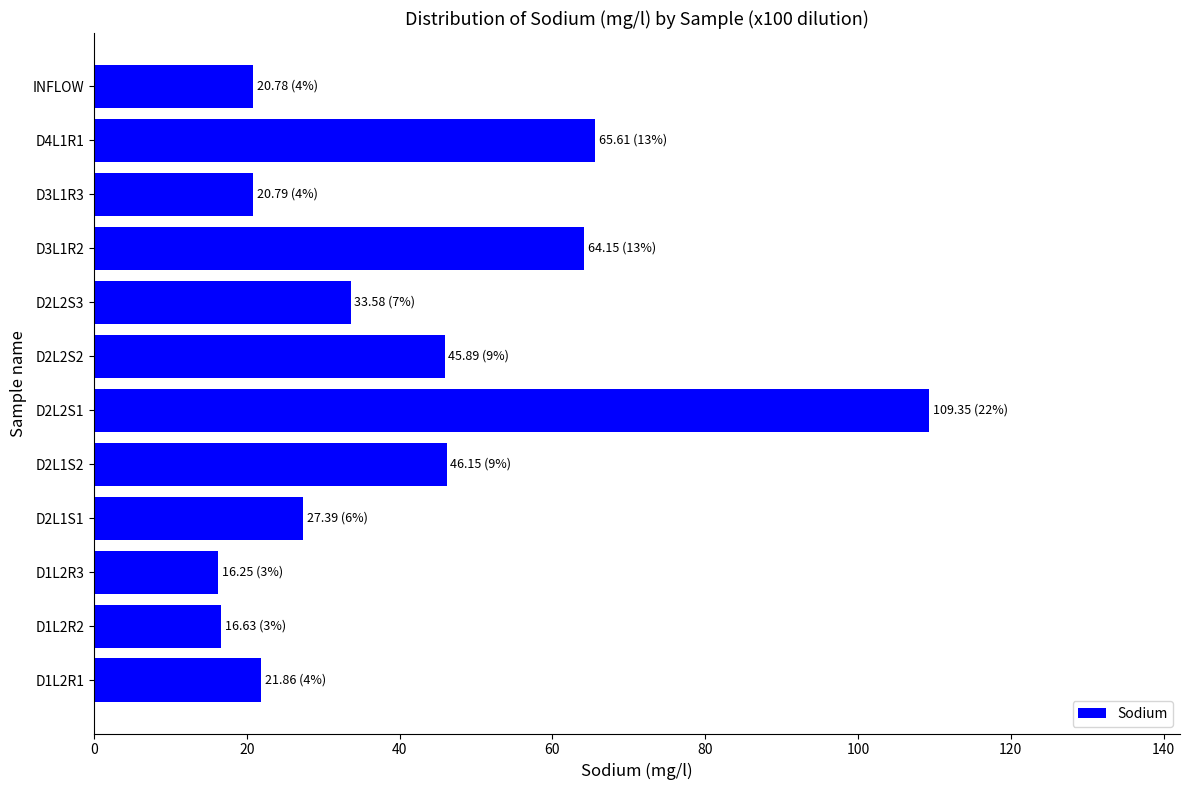

What is the ratio of the value at D1L2R2 to the value at D2L1S2?

0.4